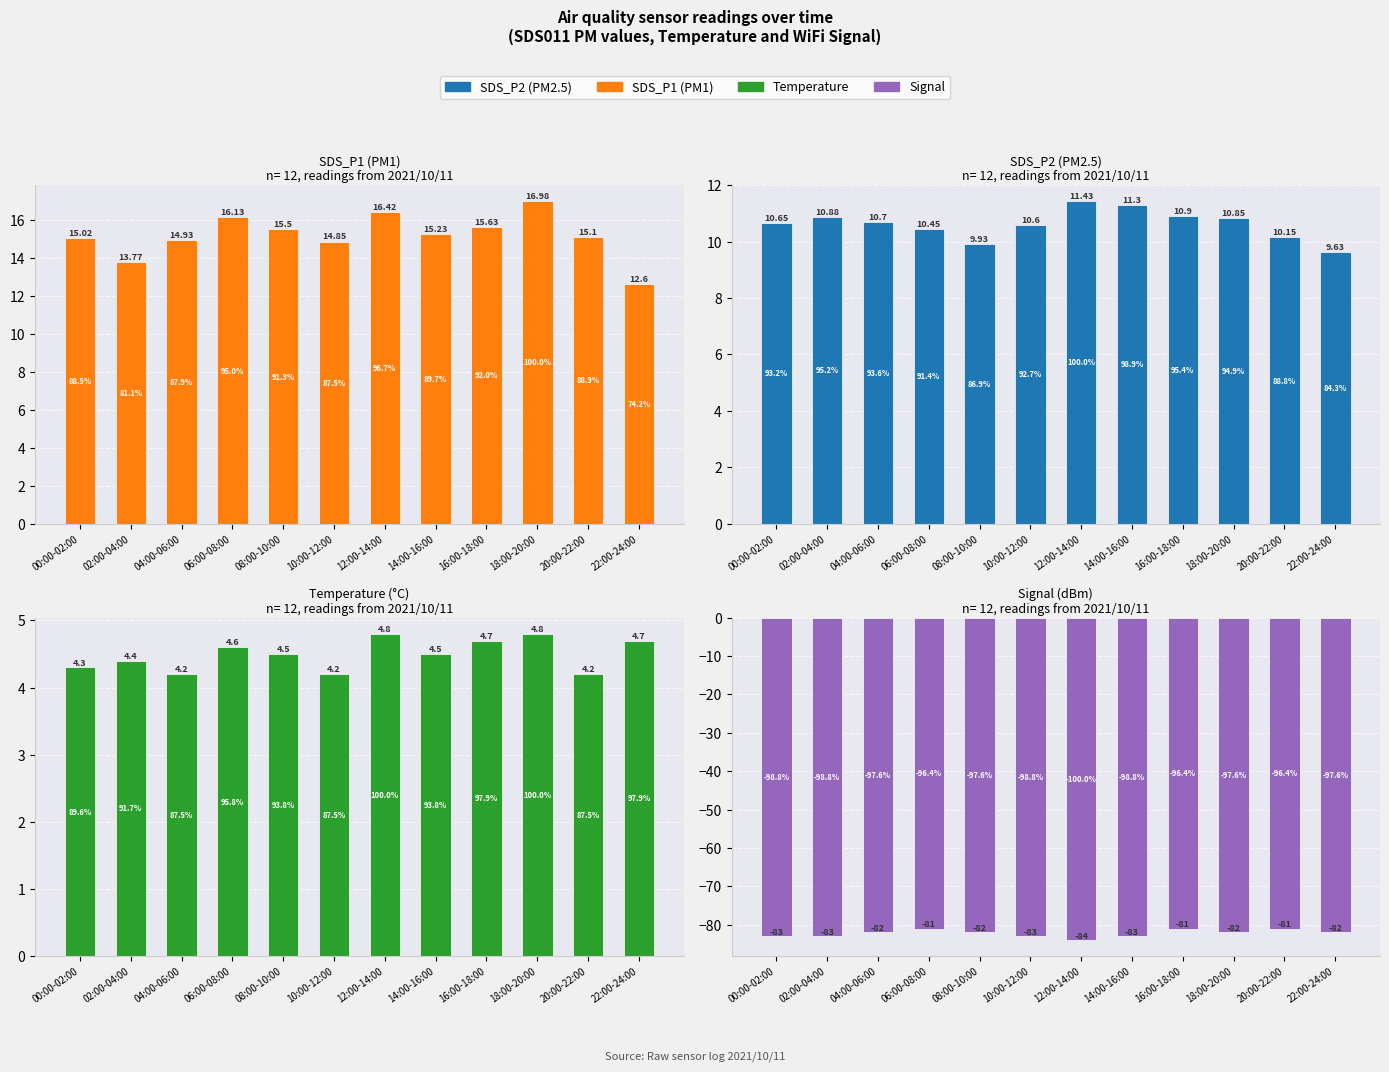

What is the minimum value shown in the chart?

-84.0